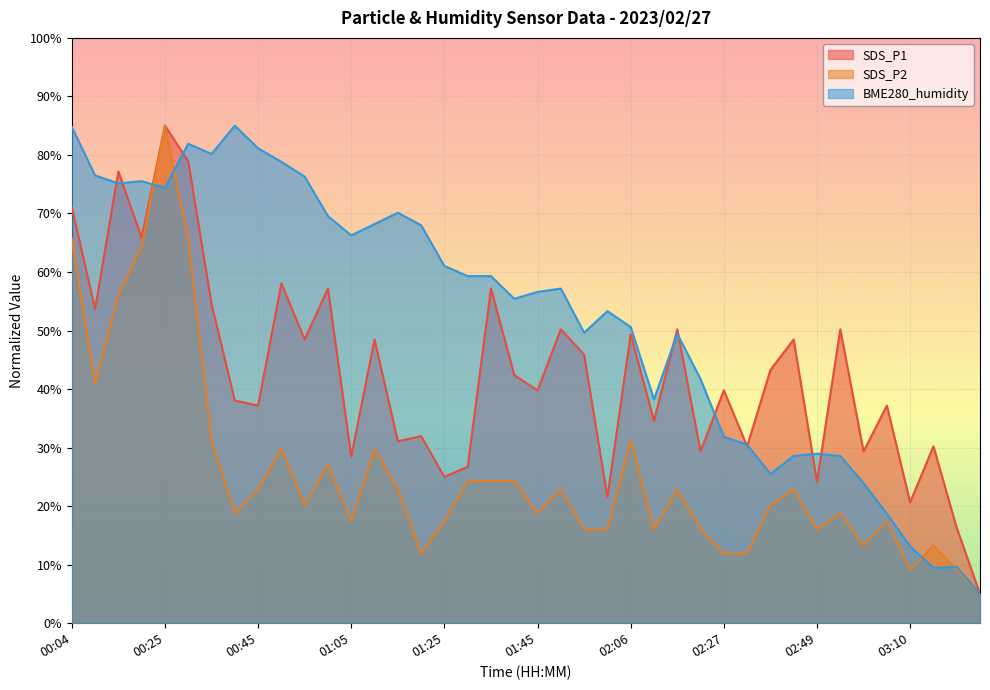

What is the label of the 22nd point from the right?

01:35